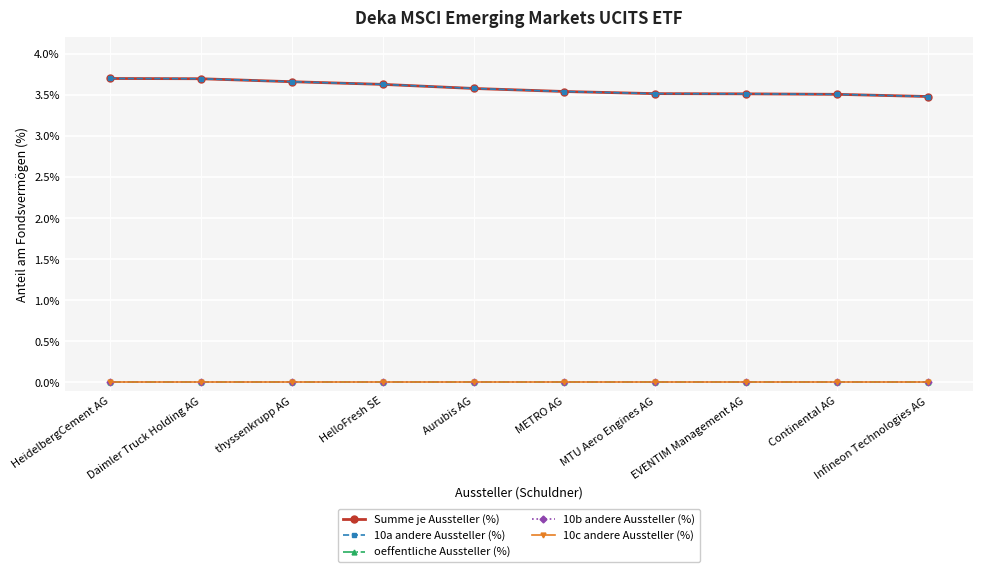

Is the value of 10c andere Aussteller (%) at Infineon Technologies AG greater than the value of oeffentliche Aussteller (%) at HelloFresh SE?

No